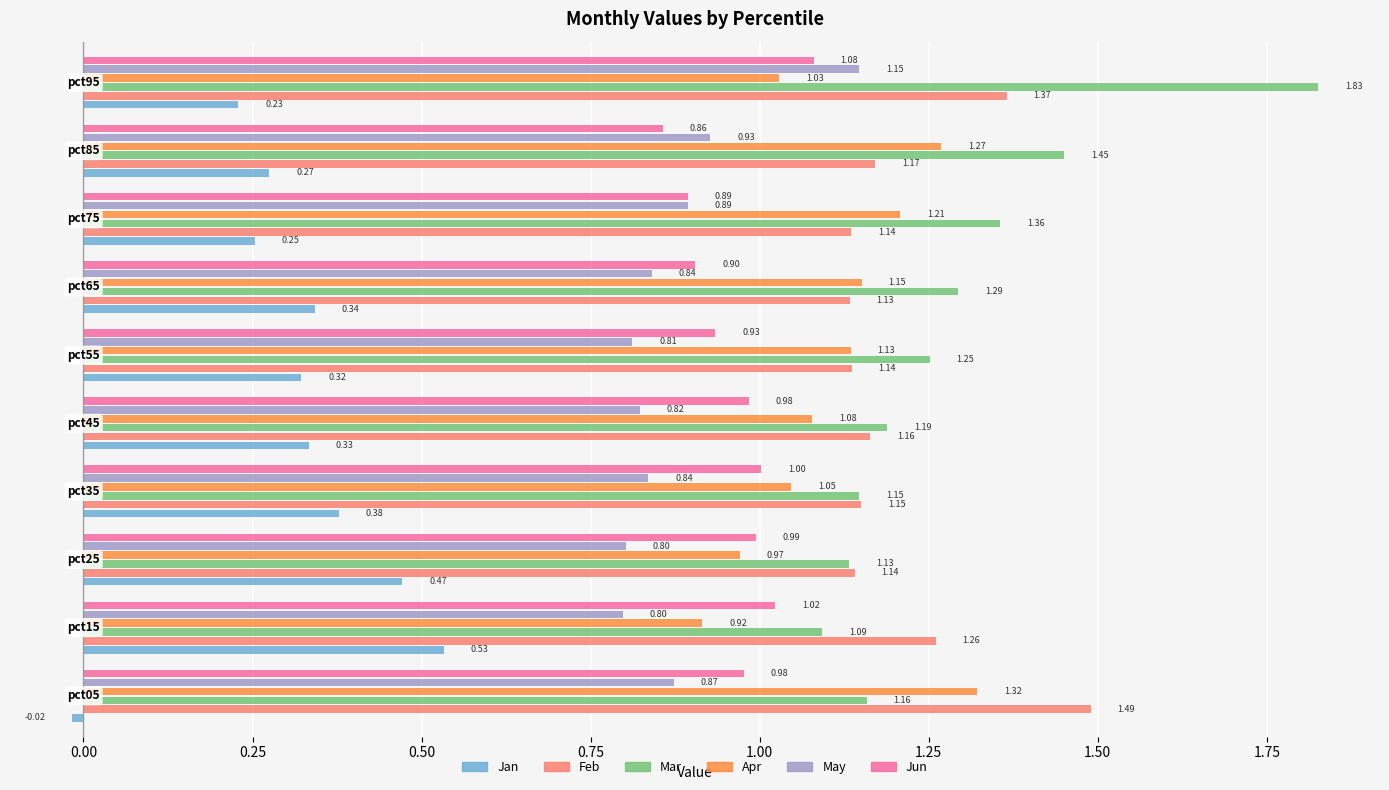

Between pct35 and pct75, which is larger?

pct35